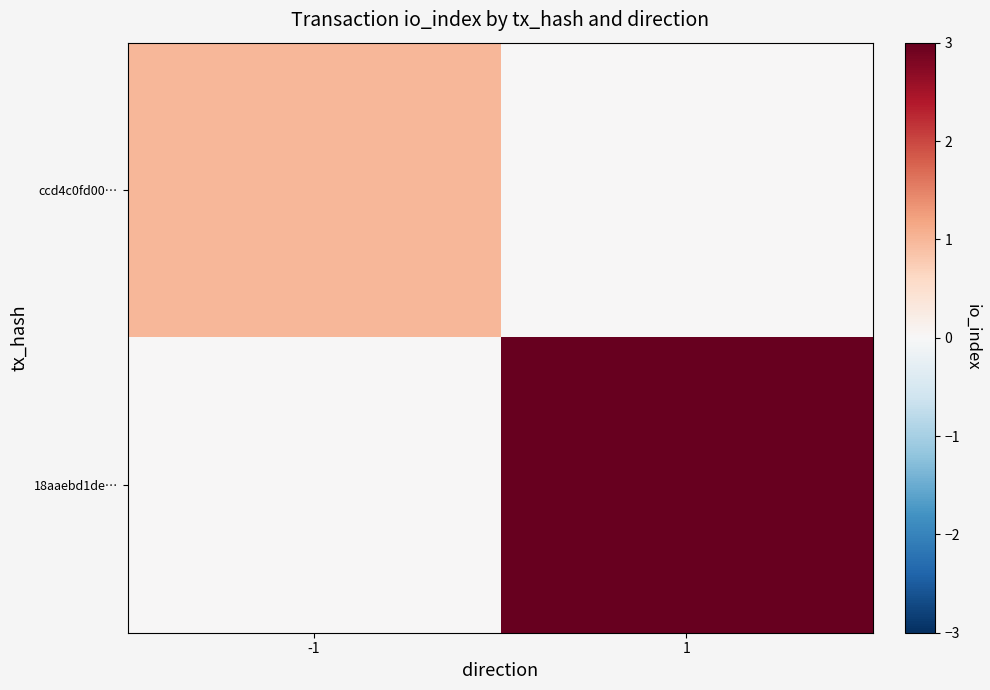

How many categories are shown in the chart?

2